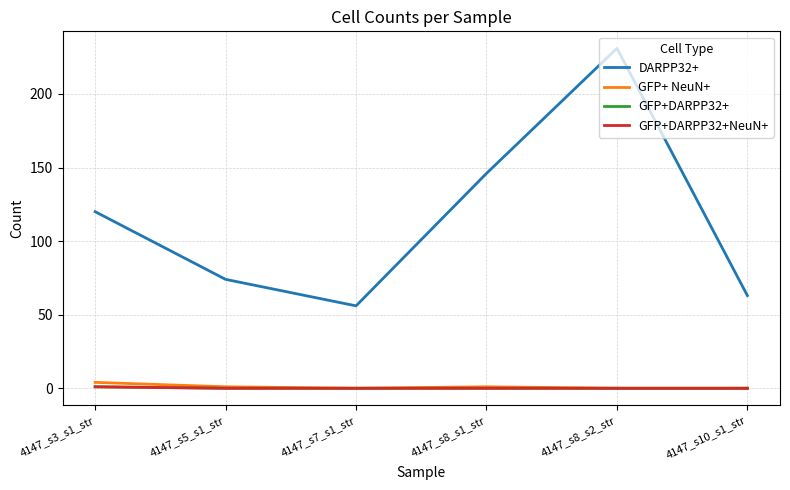

Which series has the largest total across all categories?

DARPP32+